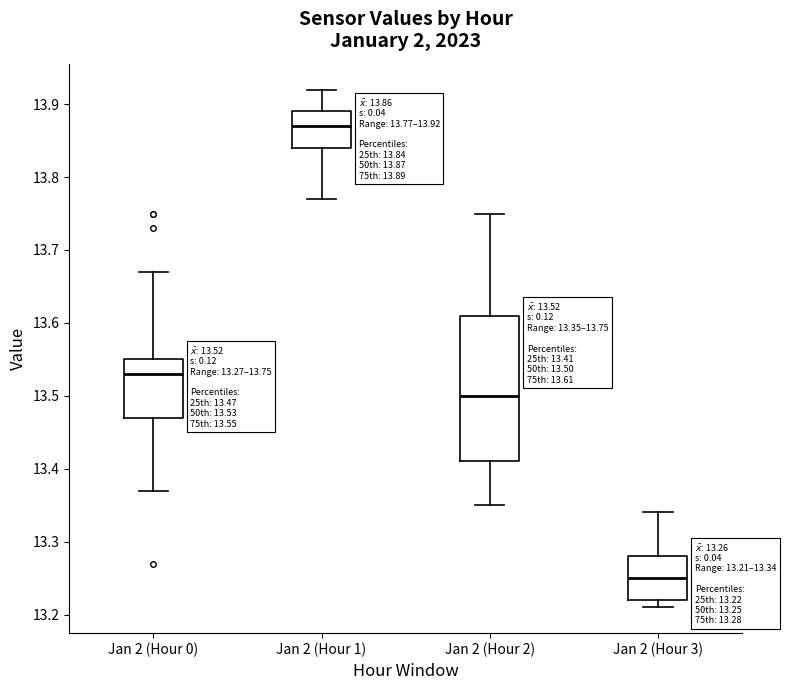

Comparing the boxes themselves (not the whiskers), which one is the tallest?

Jan 2 (Hour 2)